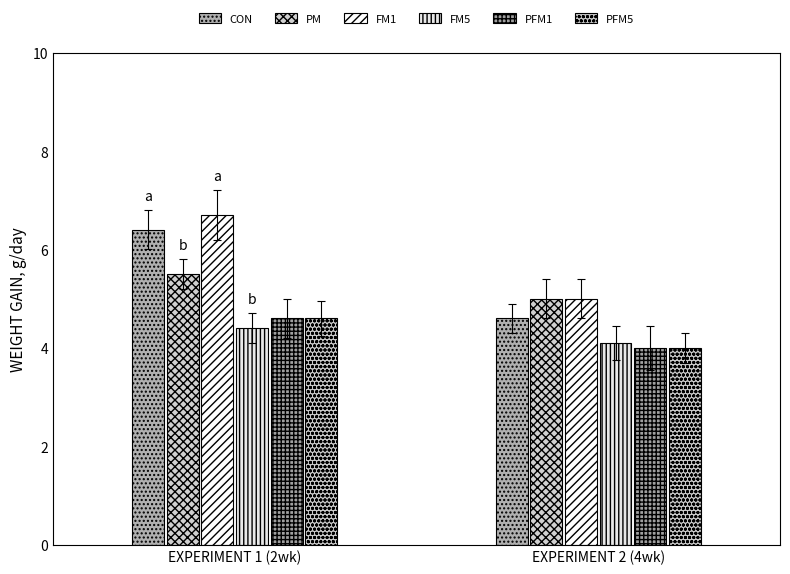

Which series has the largest total across all categories?

FM1